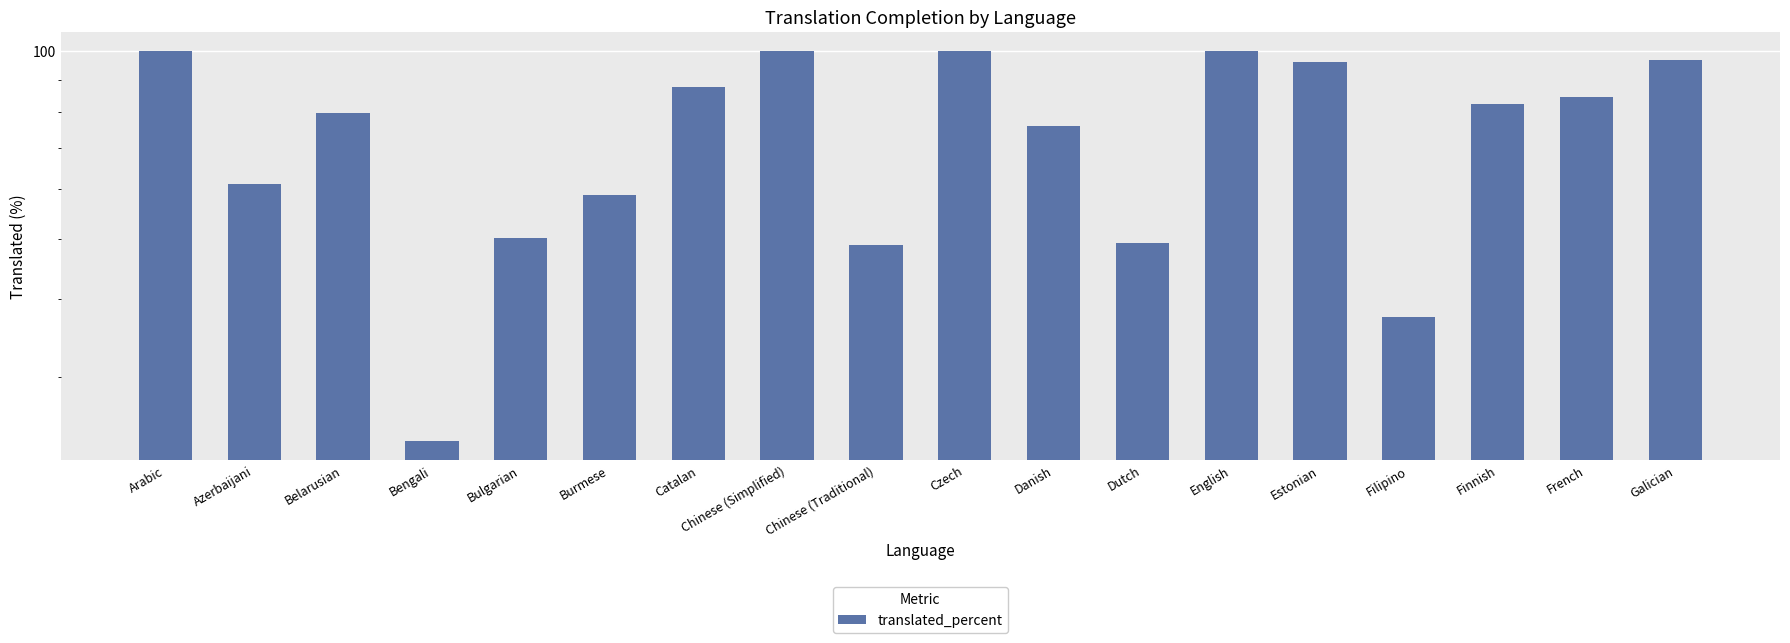

What is the change in value from Arabic to Catalan?

-12.4